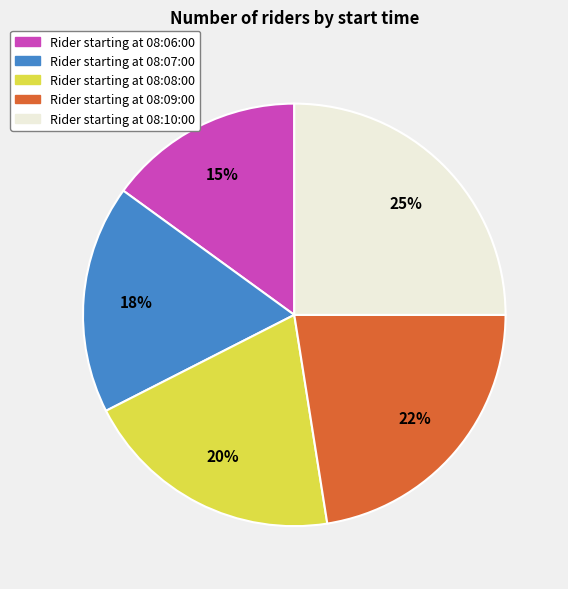

To the nearest percent, what is the average slice percentage?

20%